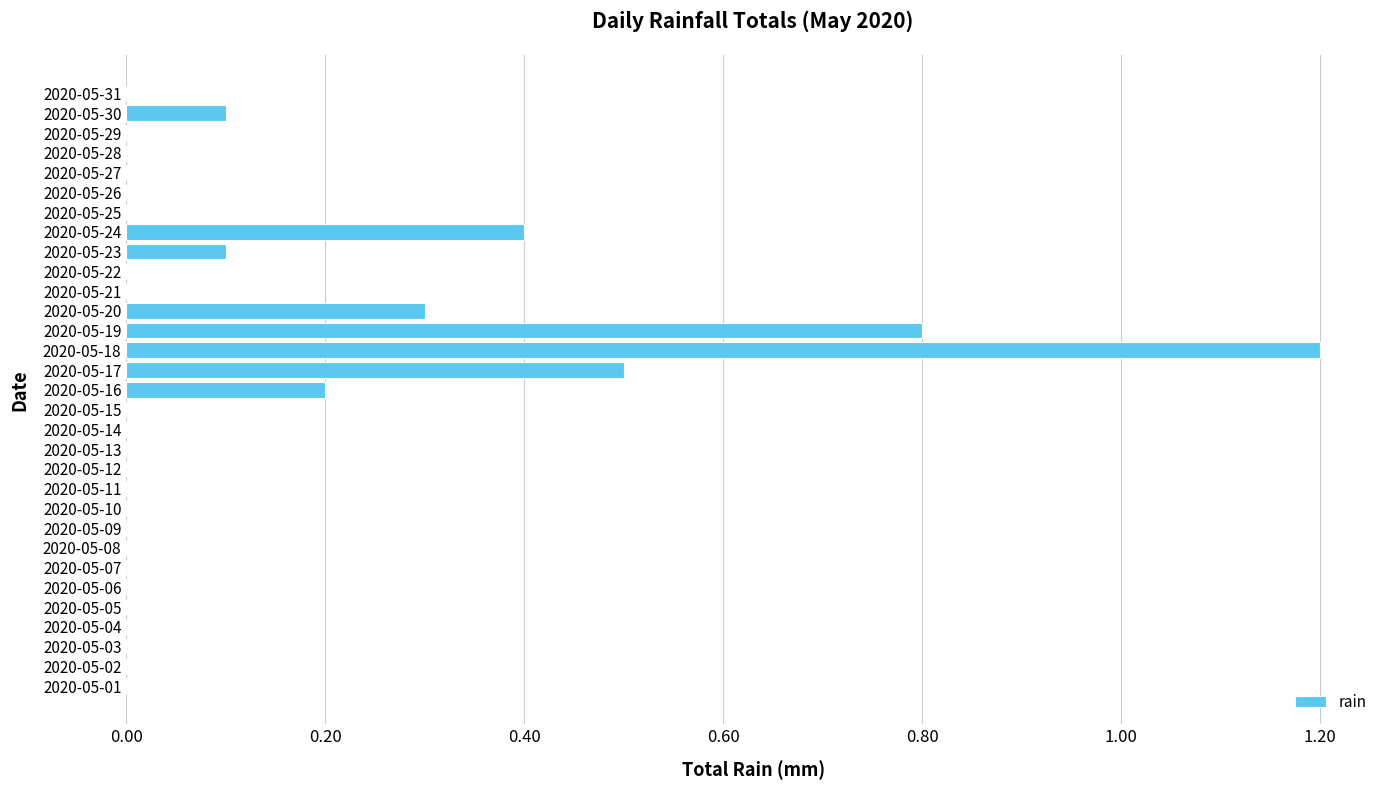

What is the sum of all values?

3.6